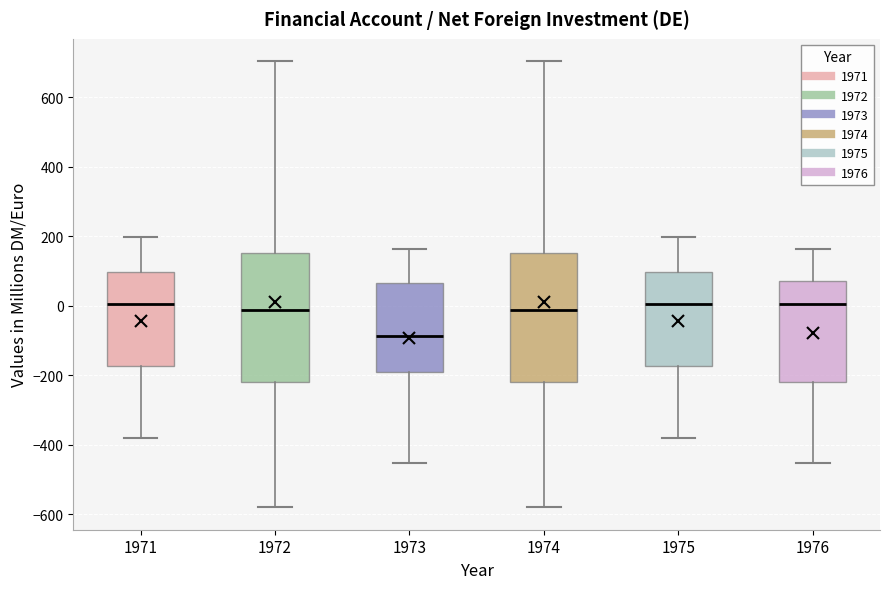

Reading left to right, transcribe this box plot: for each box, give where its median line is, the range the box spans, and where its two whiskers end, as read against the y-axis. The values are not printed on the chart, so give them approximately, as read against the axis.

1971: median 0, box -180 to 100, whiskers -380 to 200
1972: median -20, box -220 to 160, whiskers -580 to 700
1973: median -80, box -180 to 60, whiskers -460 to 160
1974: median -20, box -220 to 160, whiskers -580 to 700
1975: median 0, box -180 to 100, whiskers -380 to 200
1976: median 0, box -220 to 80, whiskers -460 to 160